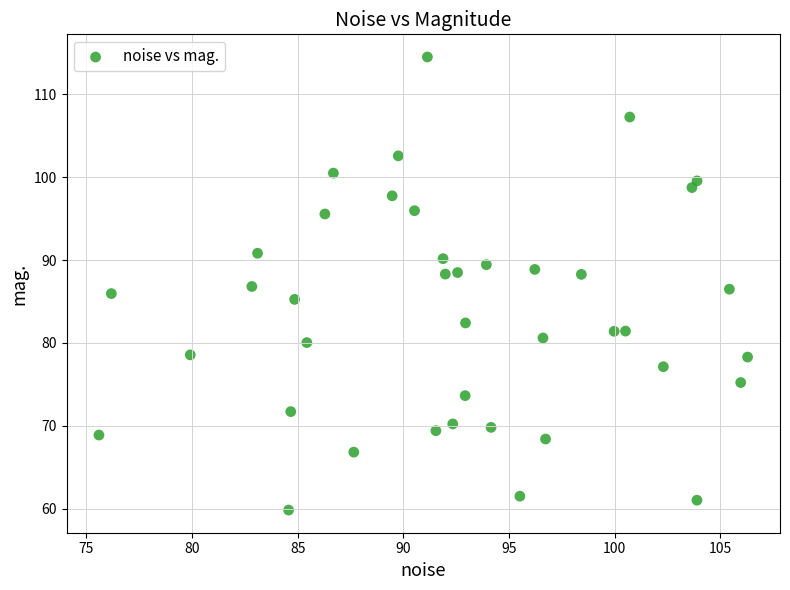

What is the range of X values (max minus min)?

30.7